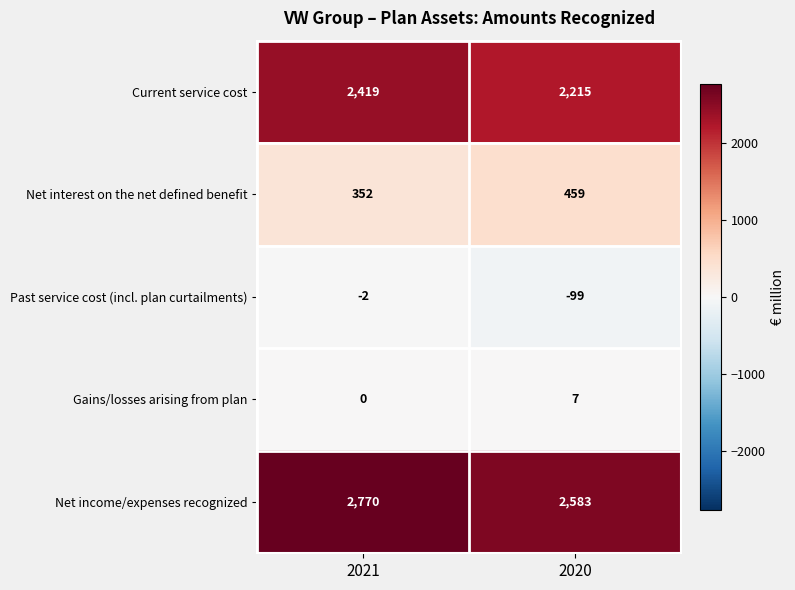

Count the number of categories in the chart.

2